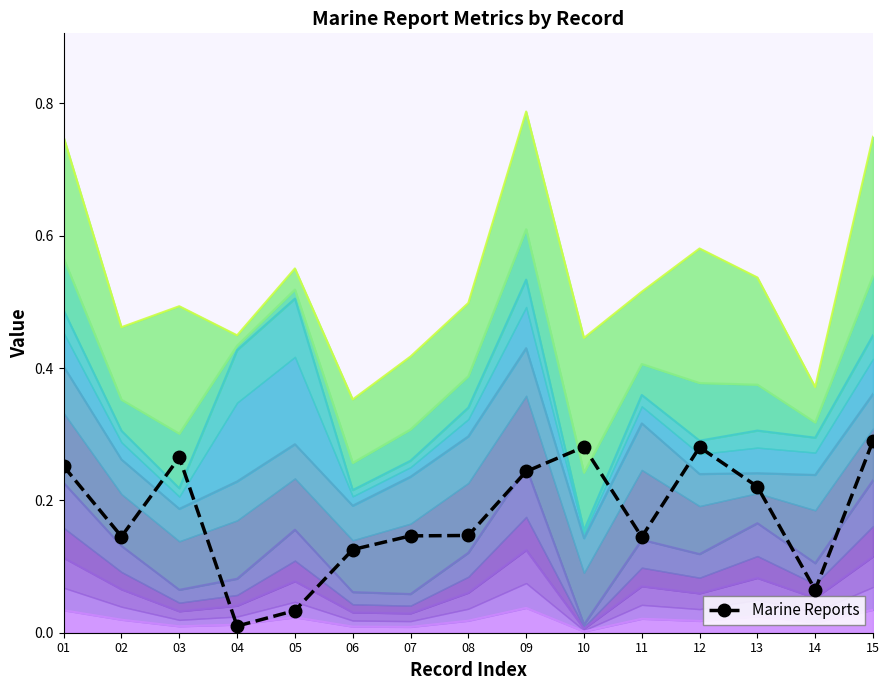

Read the value at 12.

0.3